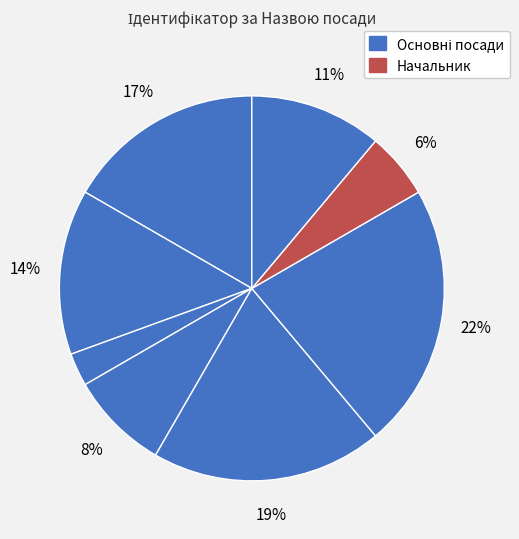

To the nearest percent, what is the average slice percentage?

12%